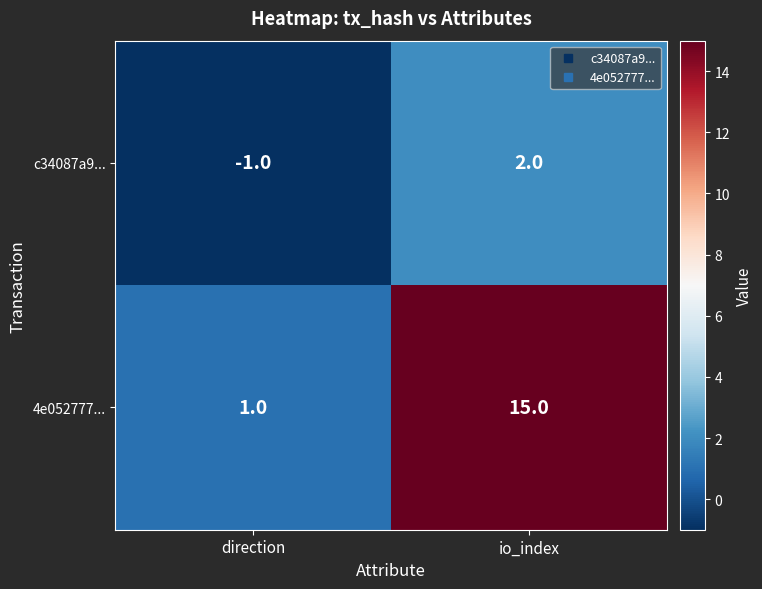

Which series has the largest total across all categories?

4e052777...